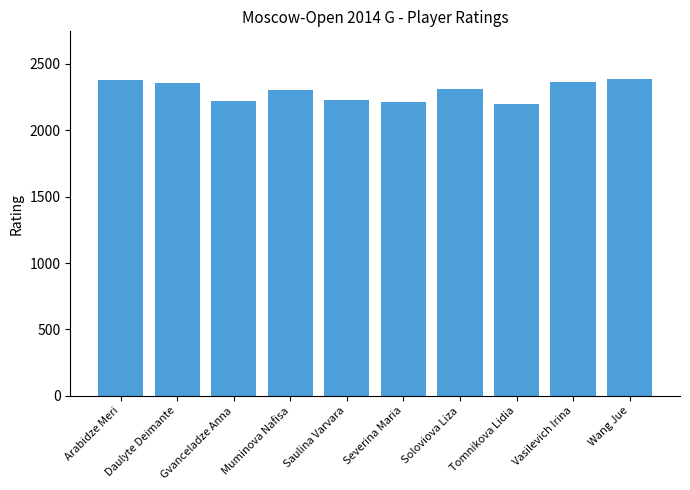

What is the maximum value shown in the chart?

2386